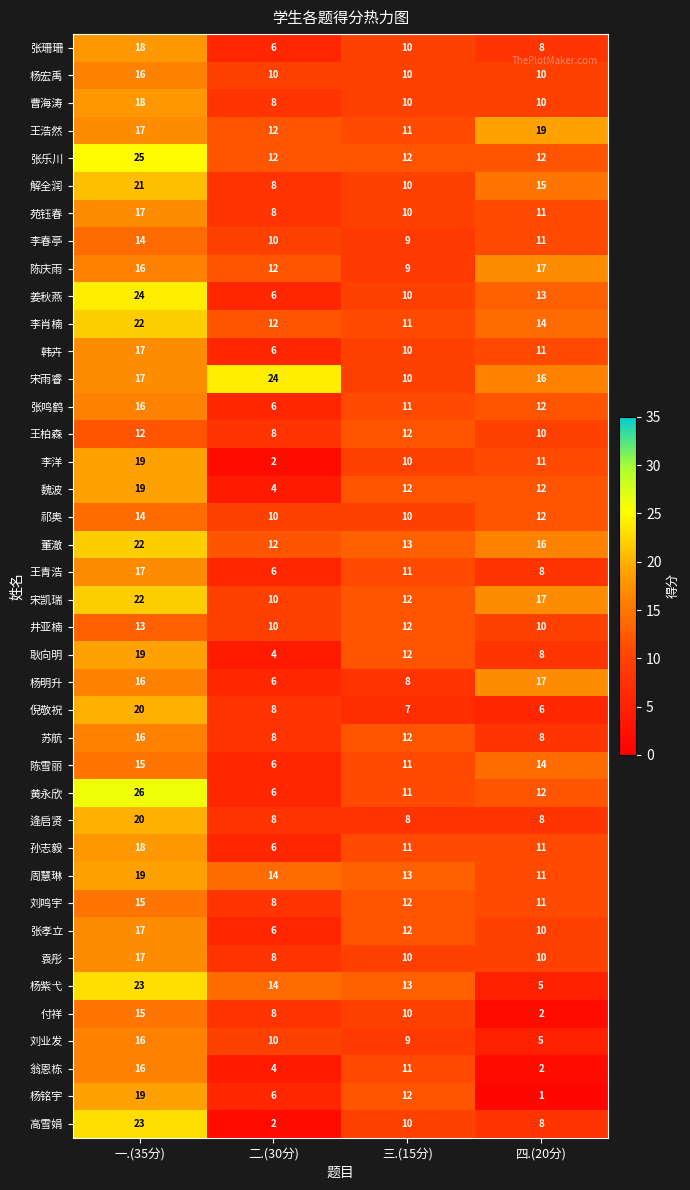

At how many categories does at least one series exceed 8?

4